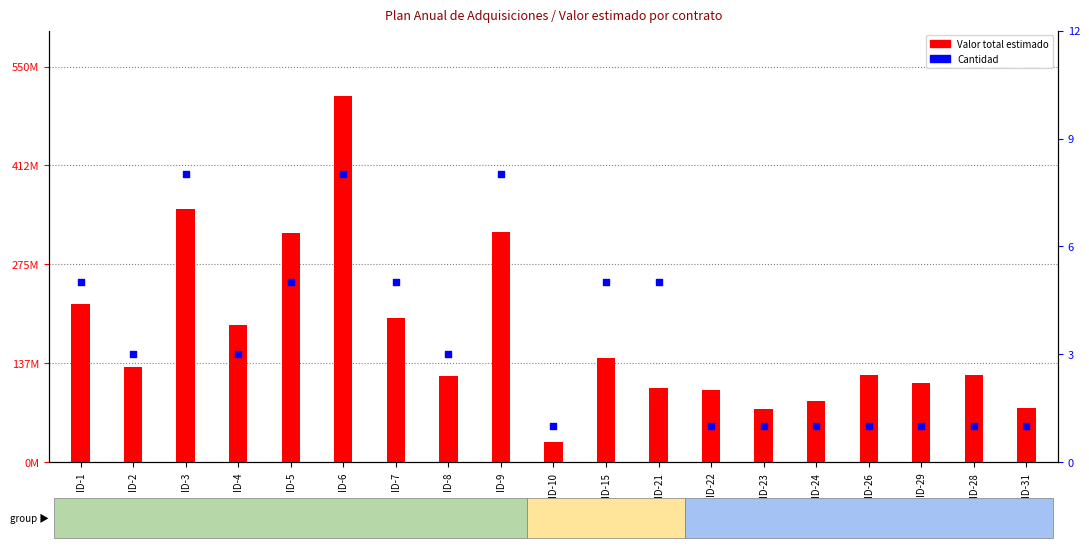

Is the value of Cantidad at ID-8 greater than the value of Valor total estimado at ID-31?

No